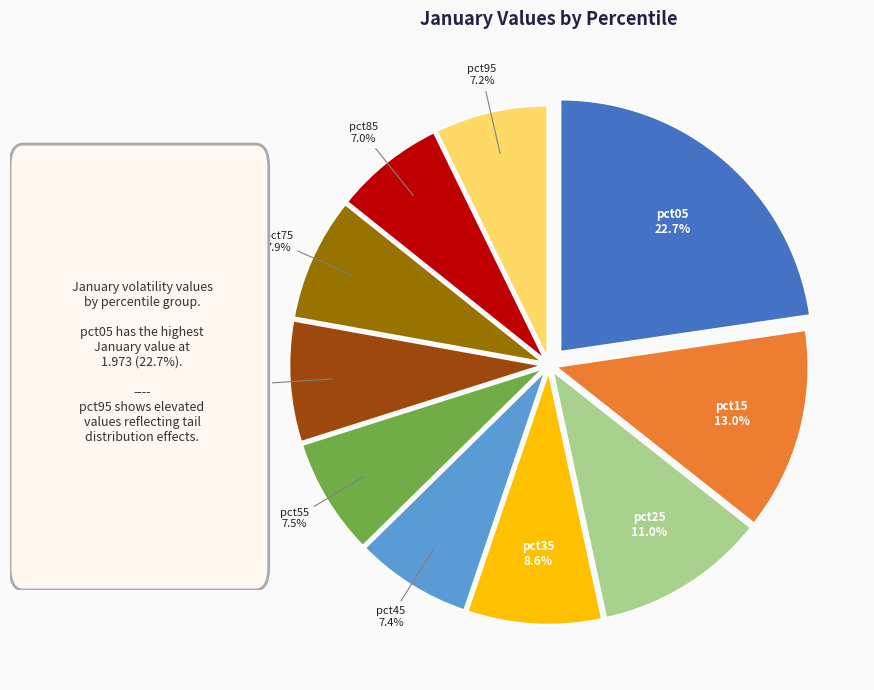

What percentage is the pct35 slice, to the nearest percent?

9%